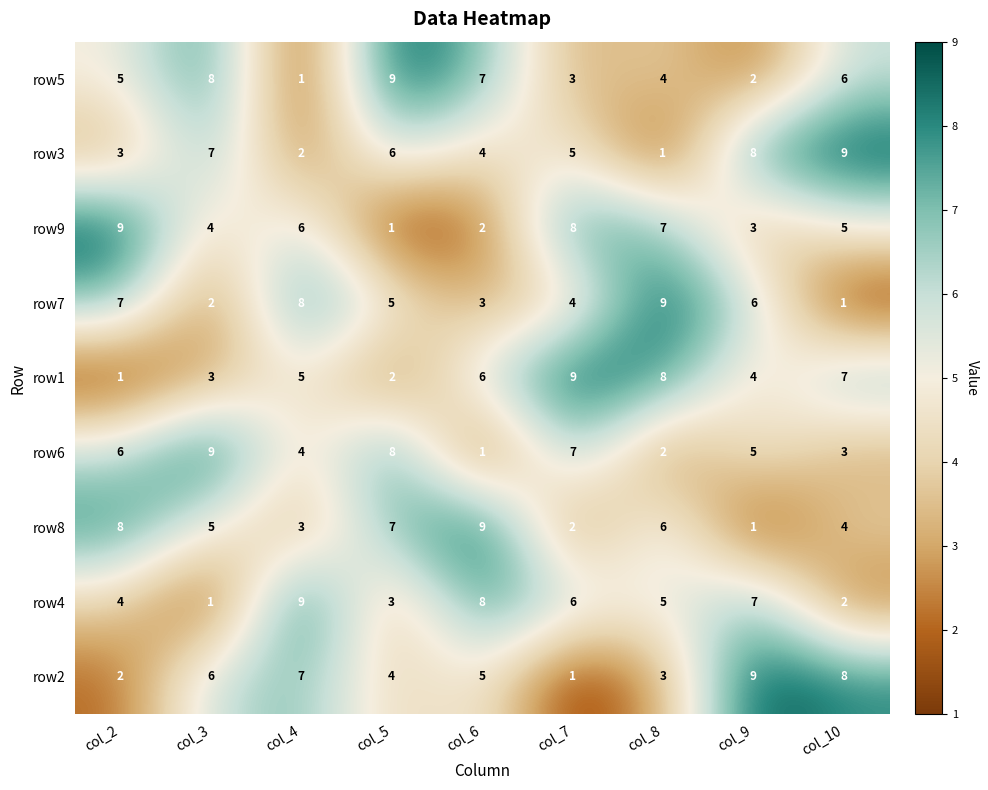

How many distinct data groups are displayed?

9